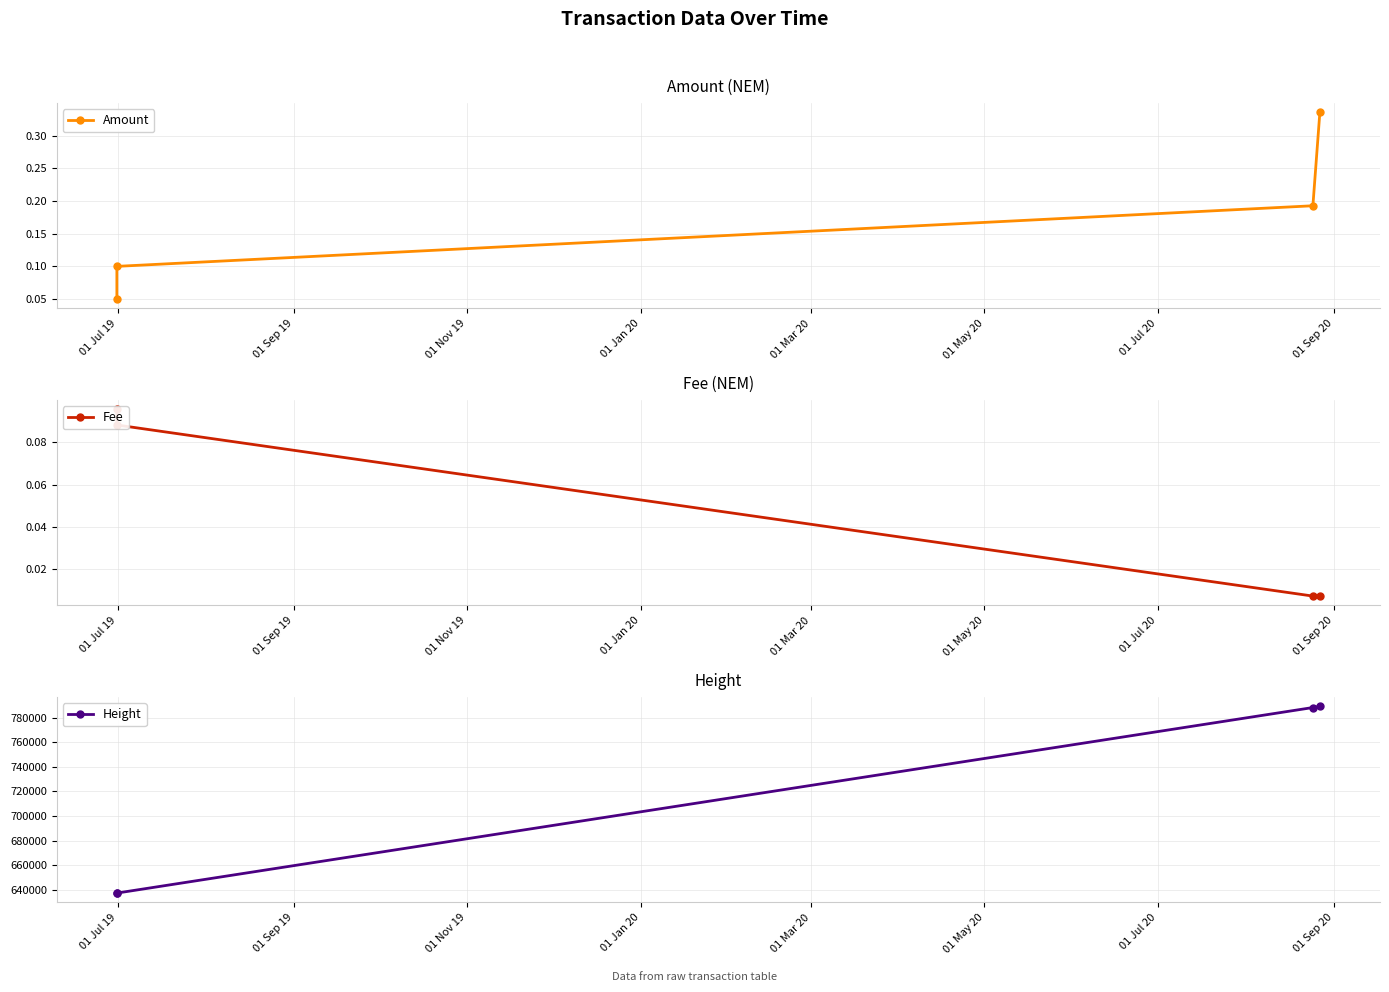

The Height series shows 637500.0 at 01 Jul 19. True or false?

True